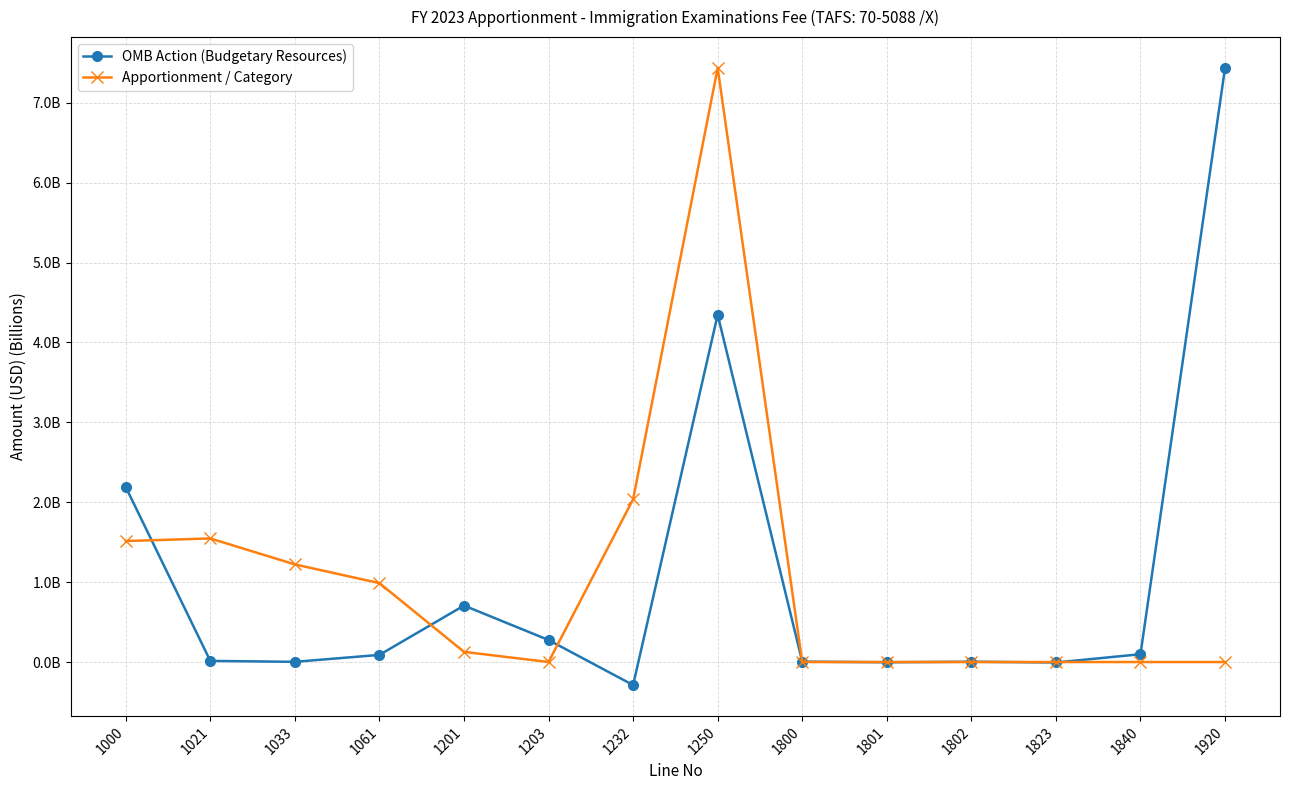

True or false: OMB Action (Budgetary Resources) has more than 1 interior local peaks.

True